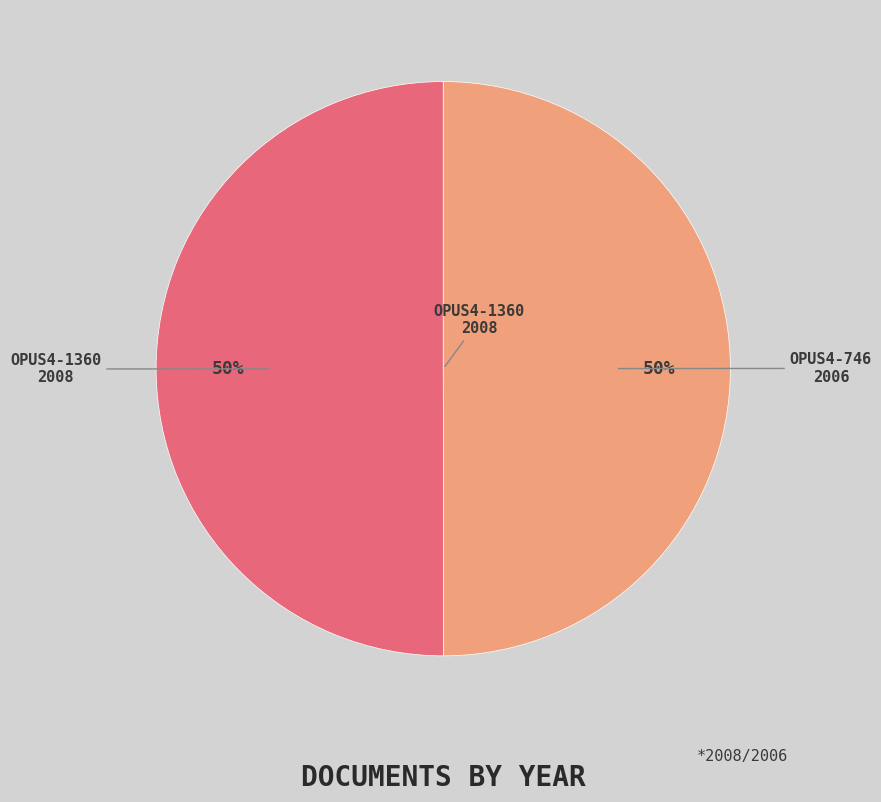

Count the number of slices in the pie.

2